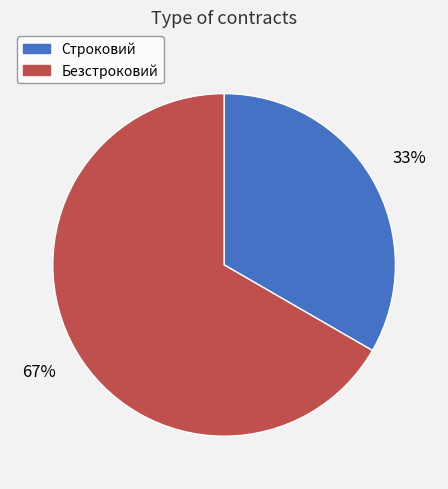

Do Безстроковий and Строковий together represent more than half of the pie?

Yes